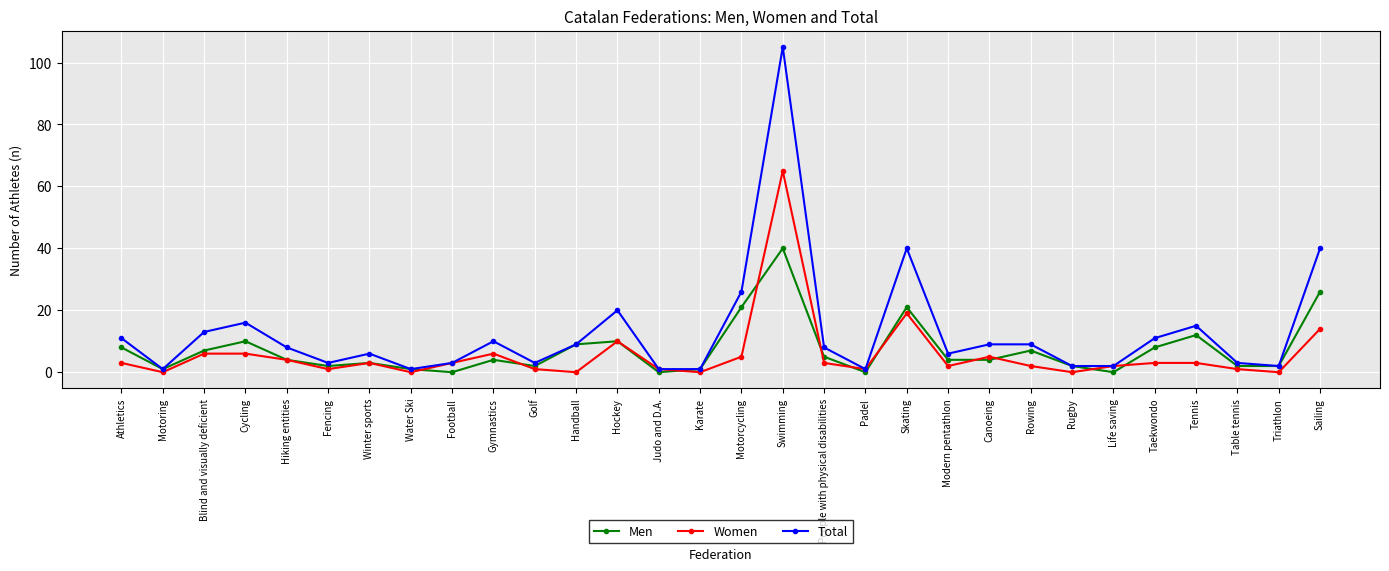

What is the label of the 16th point from the right?

Karate